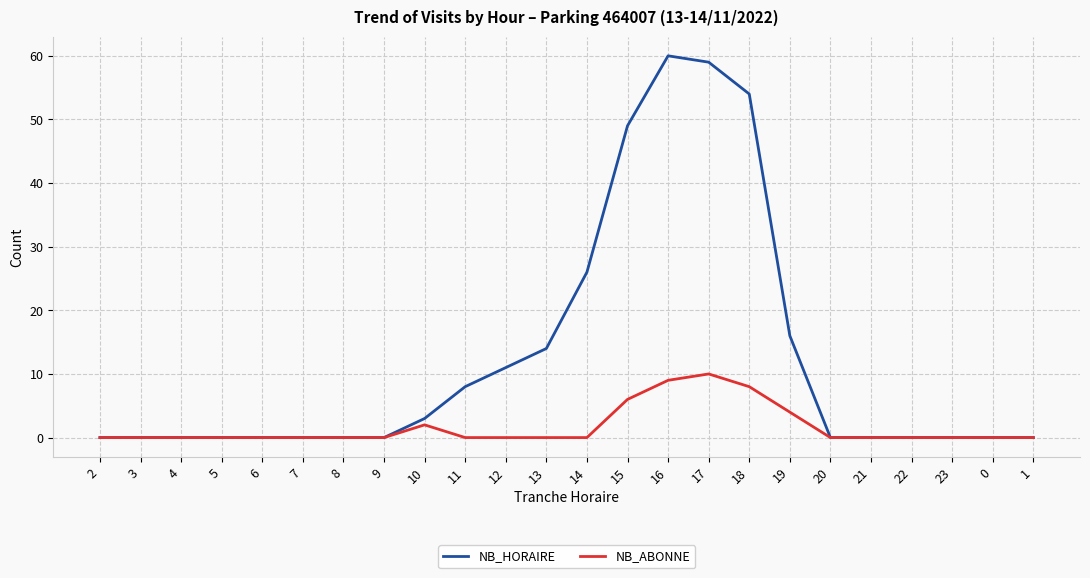

Rank the series by their maximum value, from highest to lowest.

NB_HORAIRE, NB_ABONNE